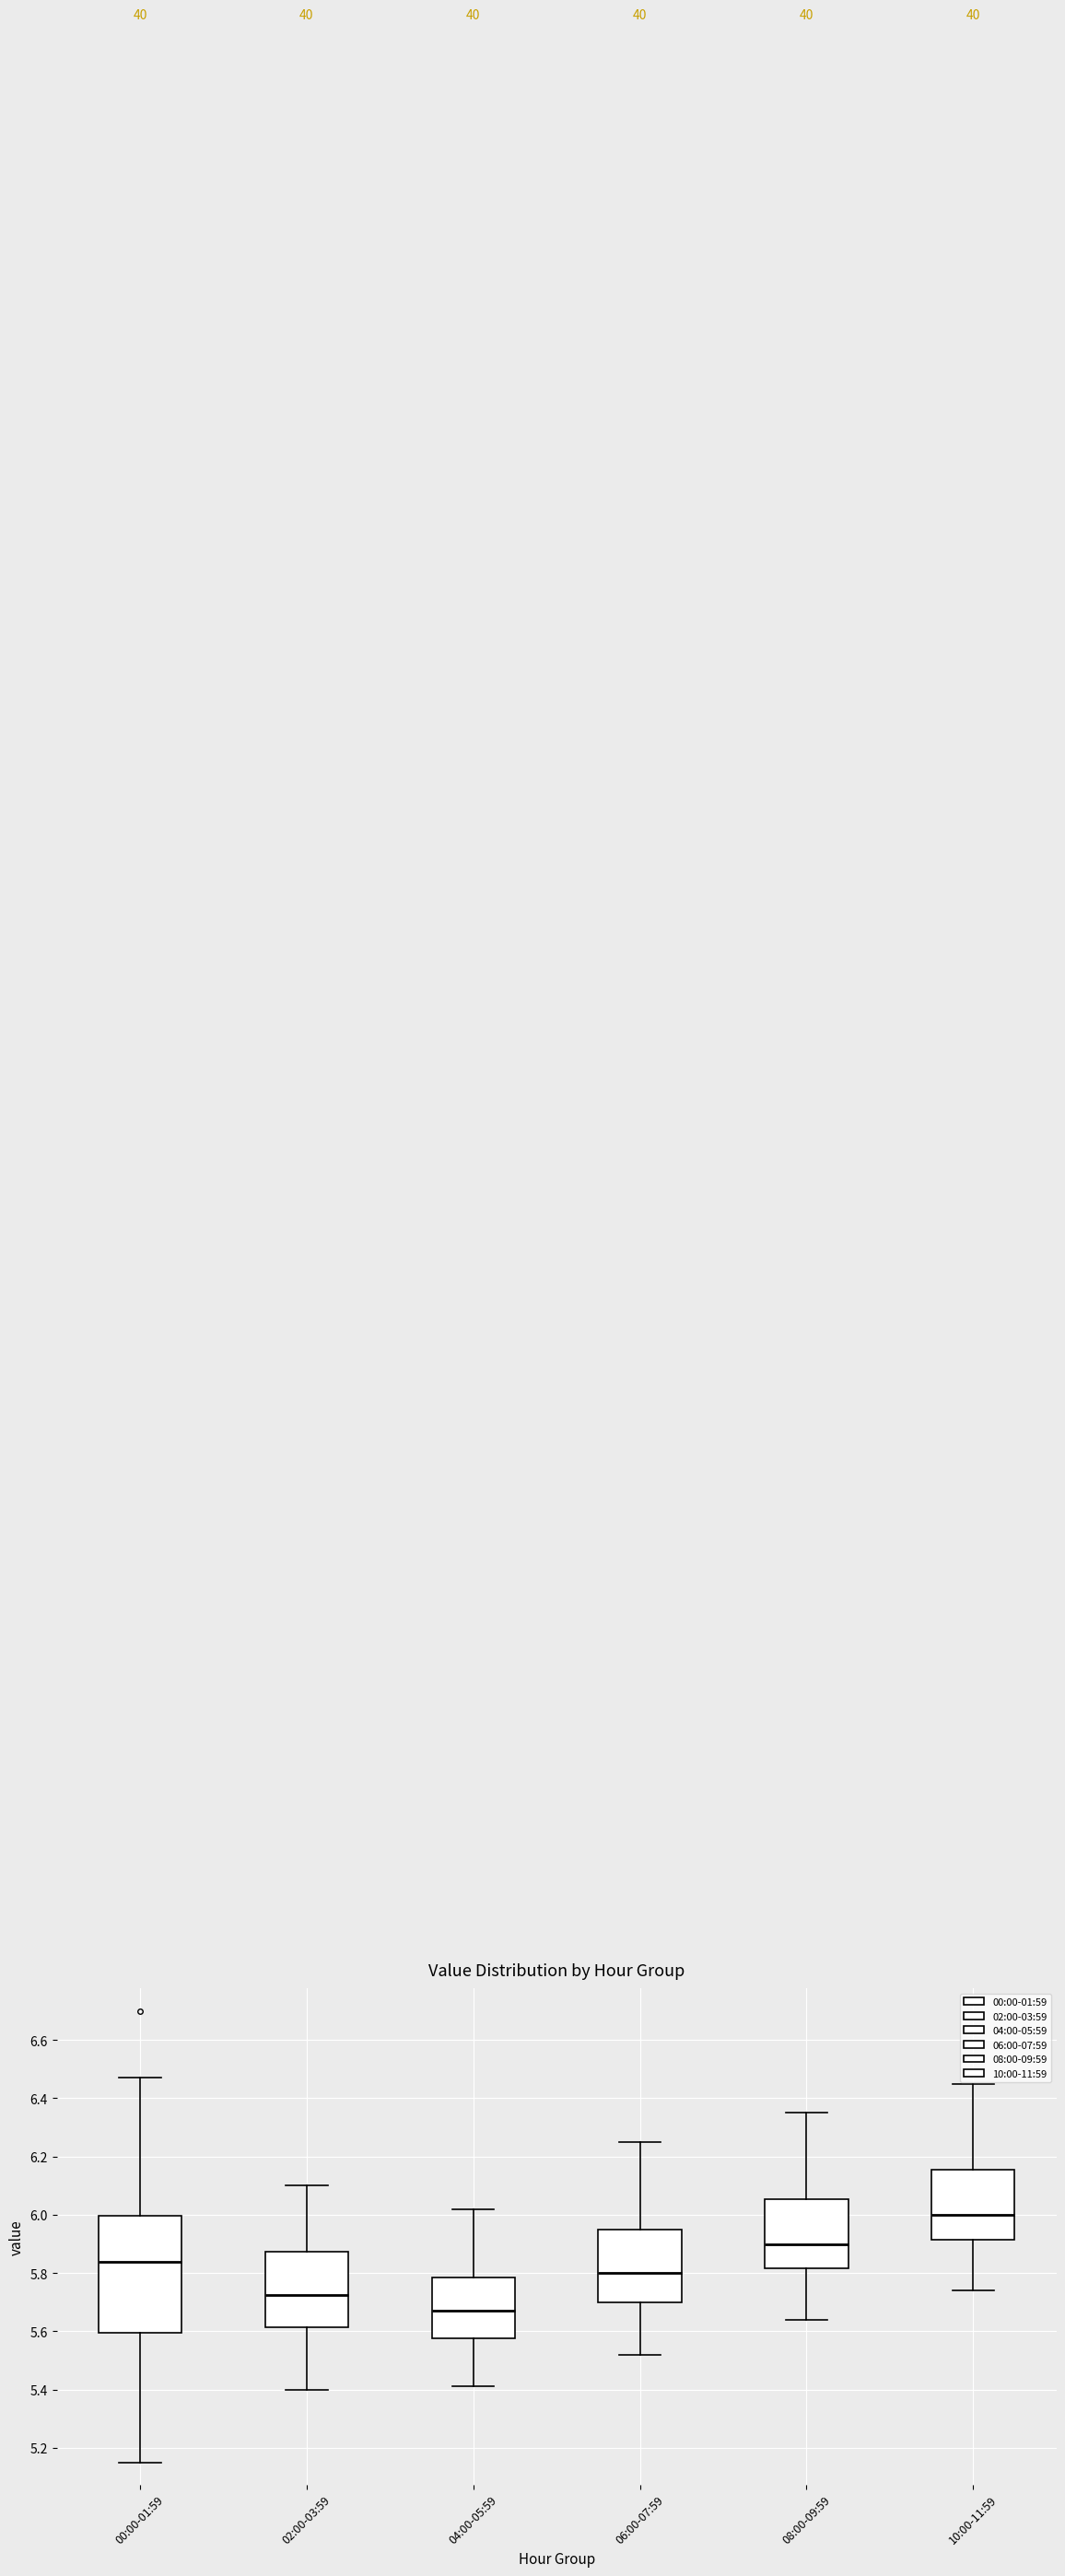

Reading left to right, read every box against the y-axis: the position of its median line, the range the box covers, and the ends of its whiskers. The values are not printed on the chart, so give them approximately, as read against the axis.

00:00-01:59: median 5.84, box 5.60 to 6.00, whiskers 5.16 to 6.48
02:00-03:59: median 5.72, box 5.62 to 5.88, whiskers 5.40 to 6.10
04:00-05:59: median 5.68, box 5.58 to 5.78, whiskers 5.42 to 6.02
06:00-07:59: median 5.80, box 5.70 to 5.96, whiskers 5.52 to 6.26
08:00-09:59: median 5.90, box 5.82 to 6.06, whiskers 5.64 to 6.36
10:00-11:59: median 6.00, box 5.92 to 6.16, whiskers 5.74 to 6.46